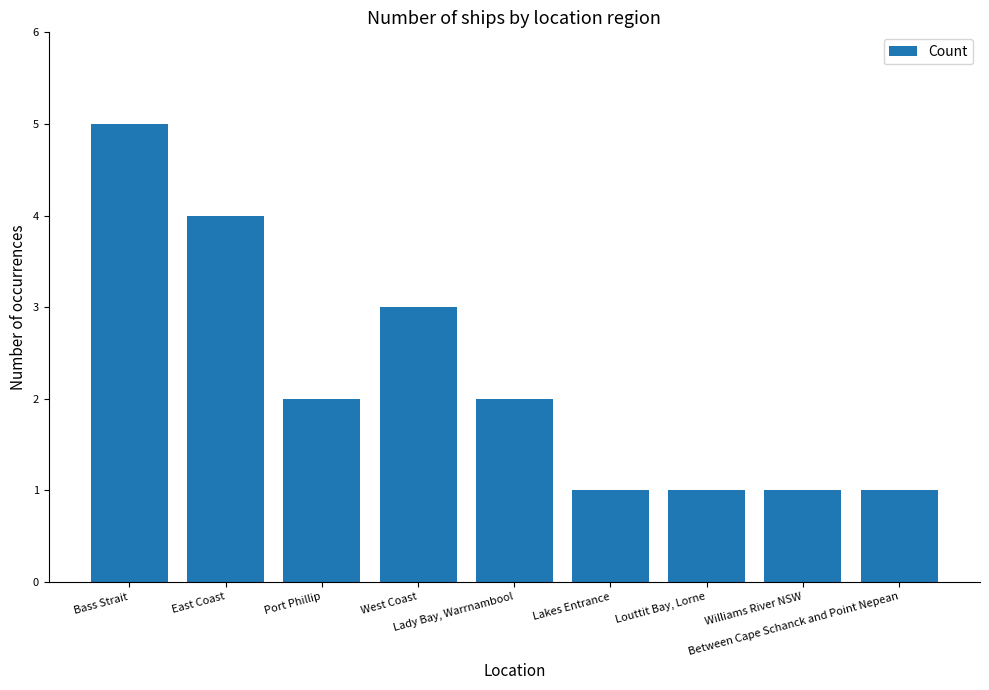

Reading right to left, what are all the values shown in this chart?

1	1	1	1	2	3	2	4	5